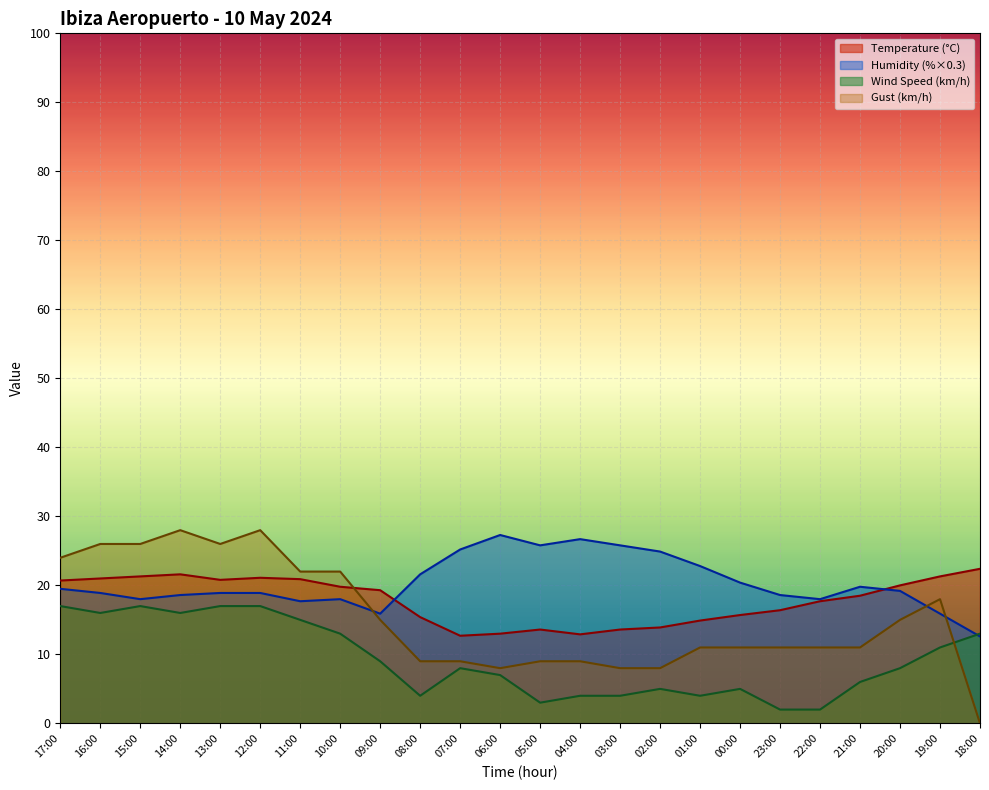

Where do Gust (km/h) and Wind Speed (km/h) first cross each other?

19:00 and 18:00